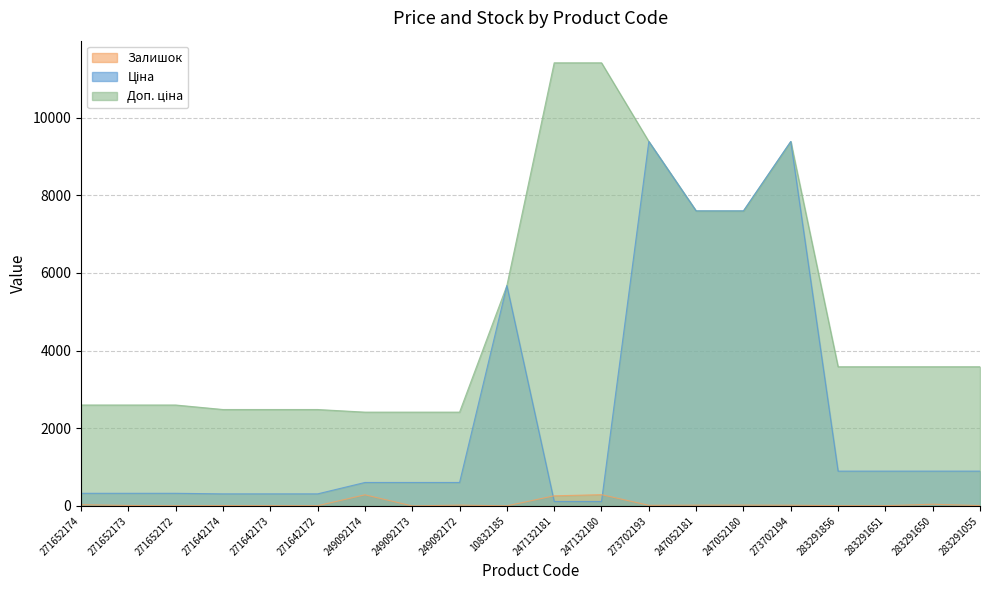

Is the value of Ціна at 247052181 greater than the value of Доп. ціна at 283291650?

Yes